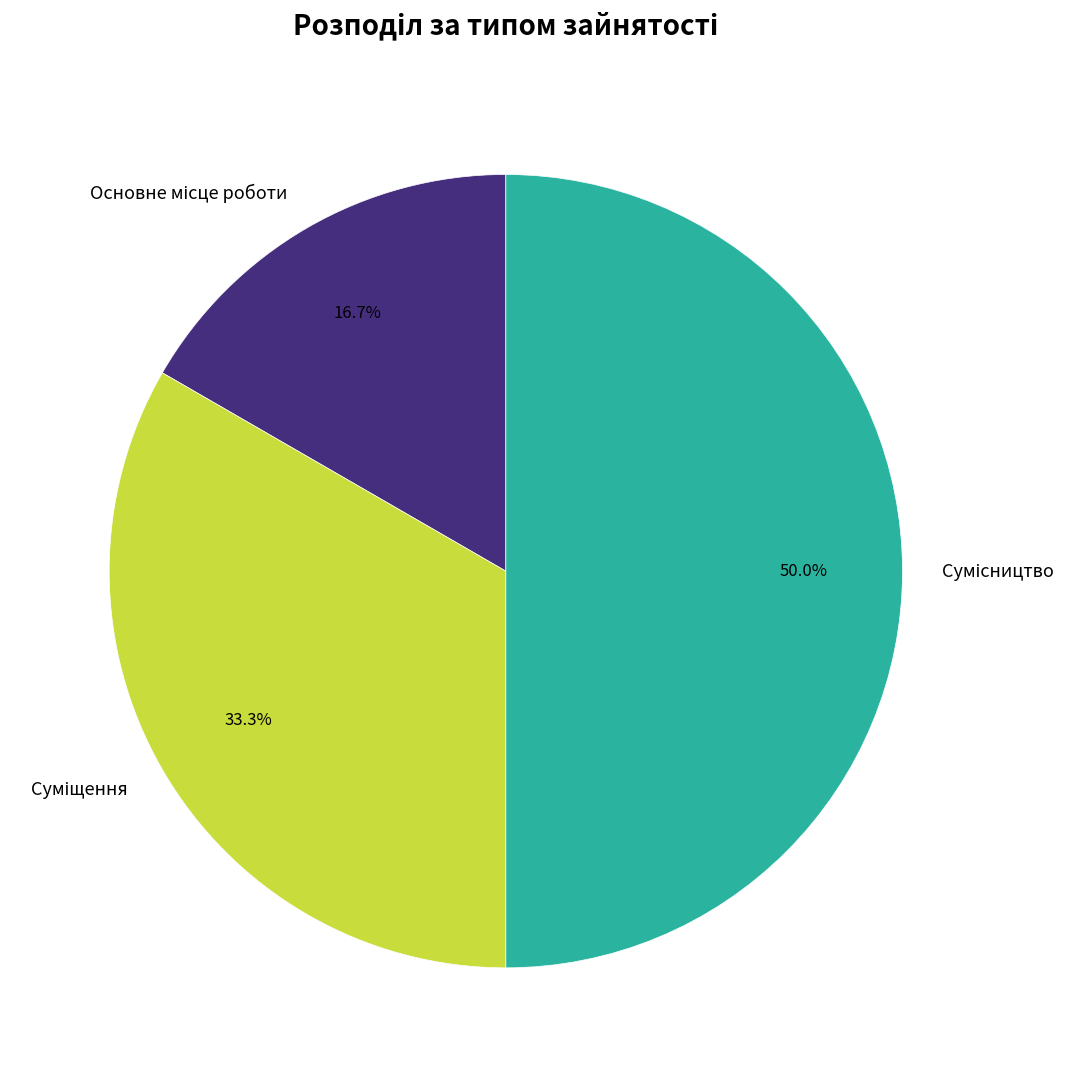

What is the change in value from Основне місце роботи to Суміщення?

+1